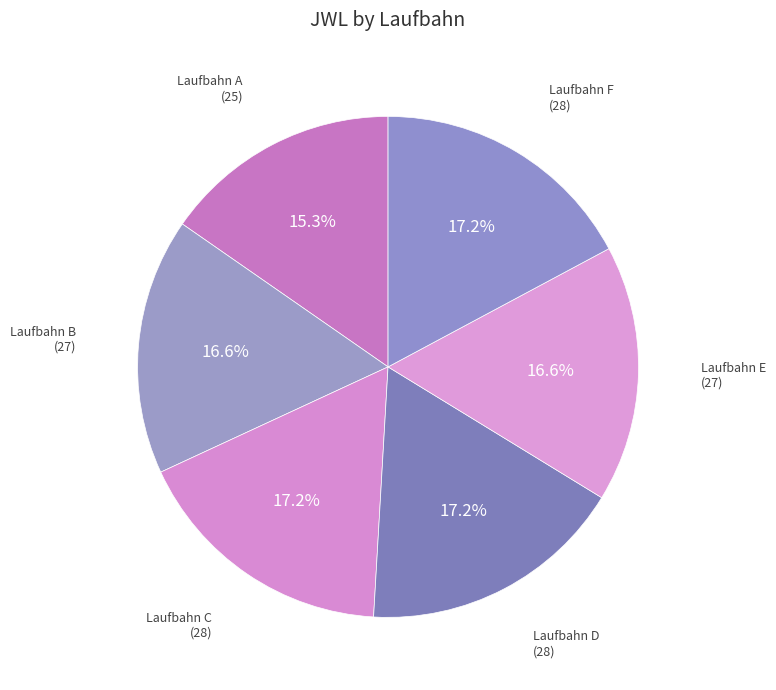

Count the number of slices in the pie.

6